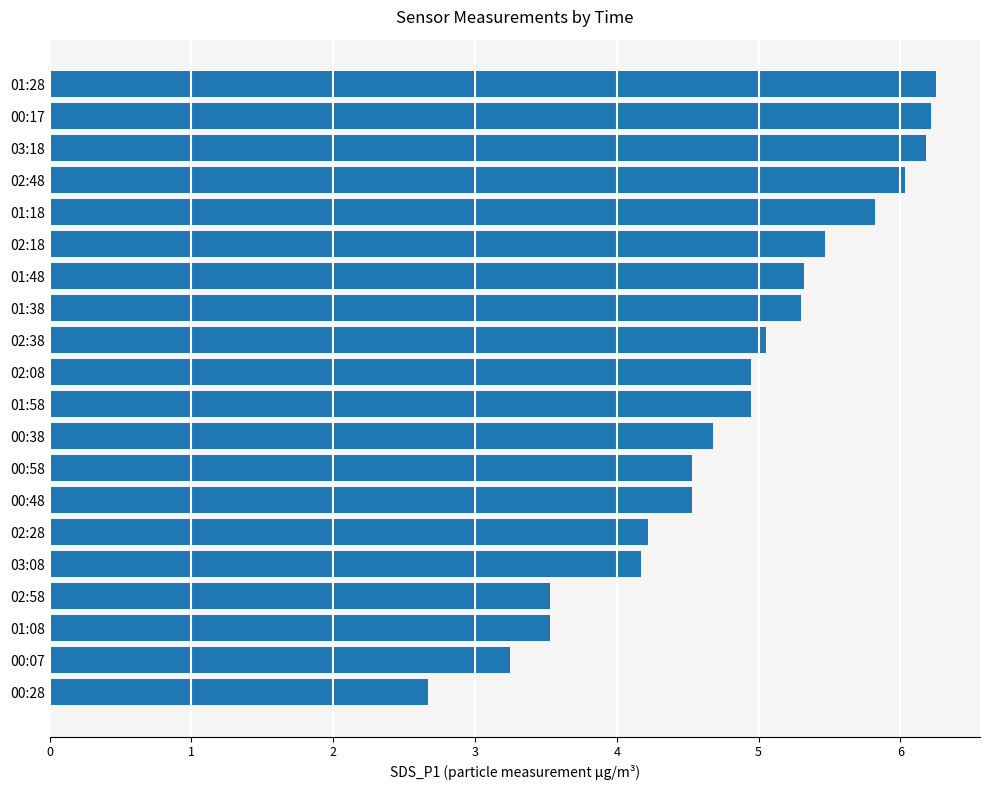

Approximately how many times larger is the value at 02:18 compared to 00:48?

1.2